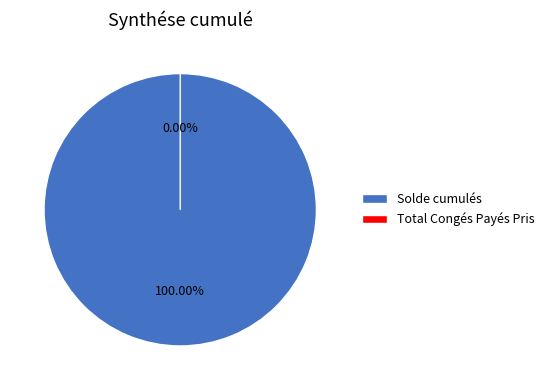

To the nearest percent, what is the average slice percentage?

50%